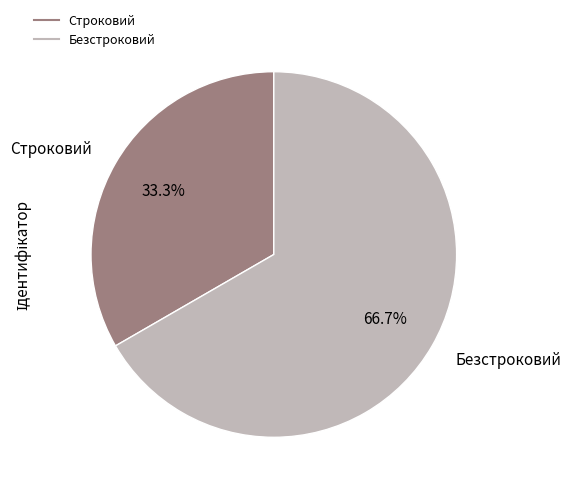

To the nearest percent, what is the combined percentage of Безстроковий and Строковий?

100%